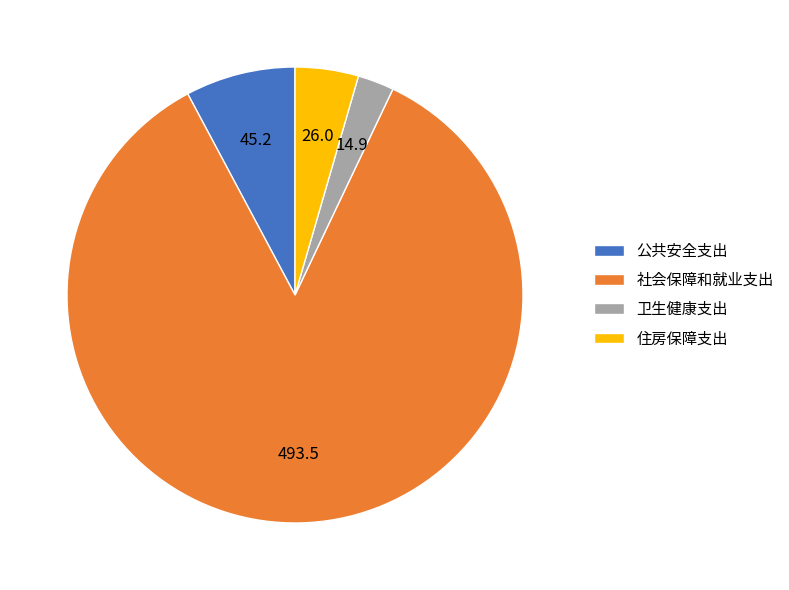

What is the majority slice?

社会保障和就业支出